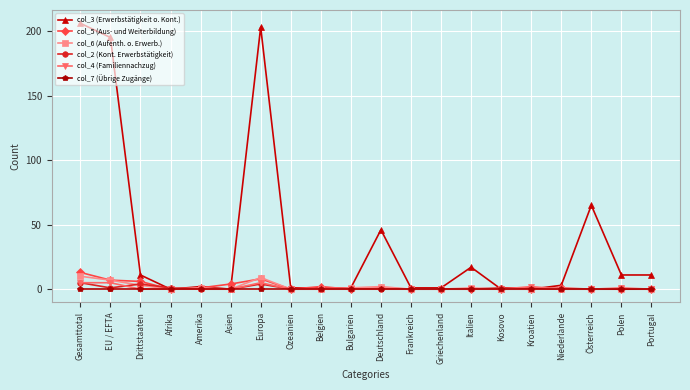

What is the sum of the col_6 (Aufenth. o. Erwerb.) values at Belgien and Drittstaaten?

3